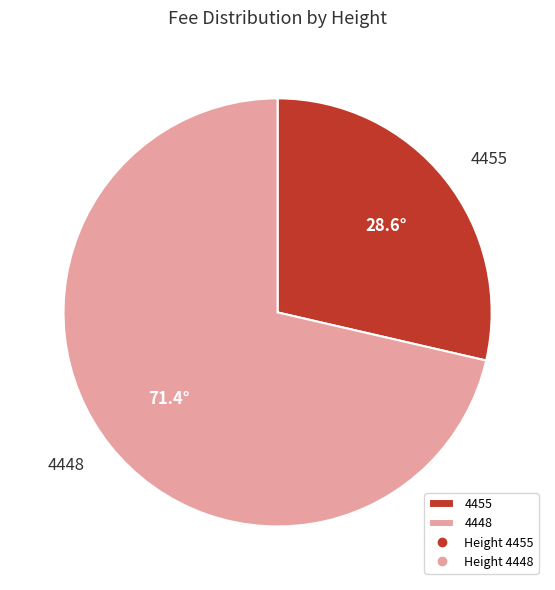

Does 4455 account for over 50% of the chart?

No